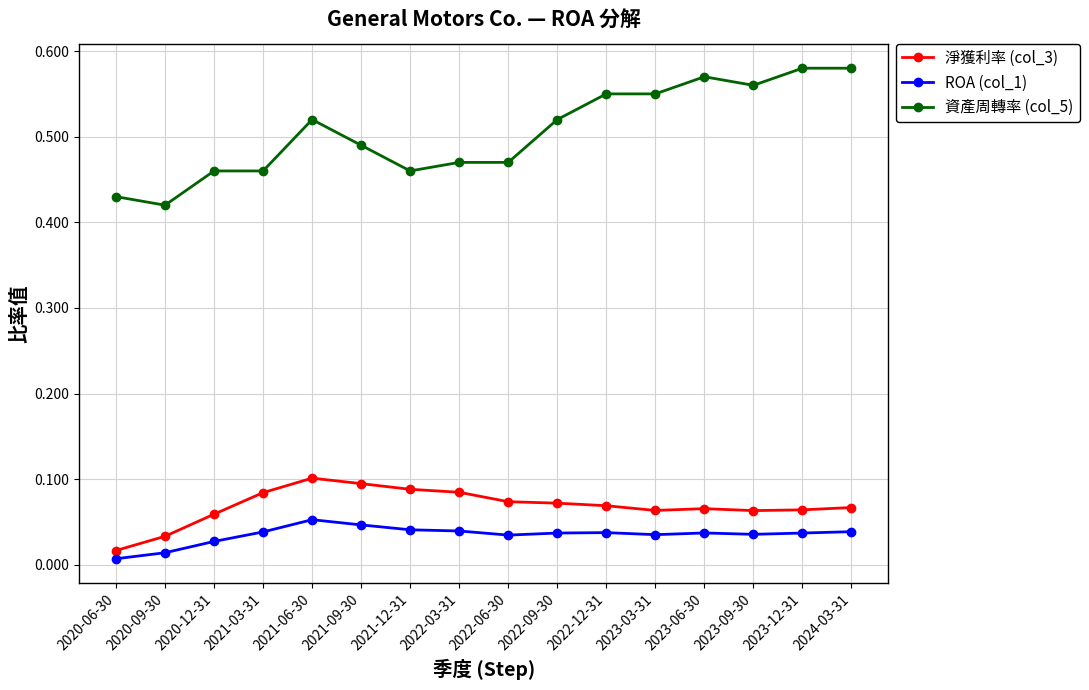

True or false: 資產周轉率 (col_5) and 淨獲利率 (col_3) intersect in this chart.

False